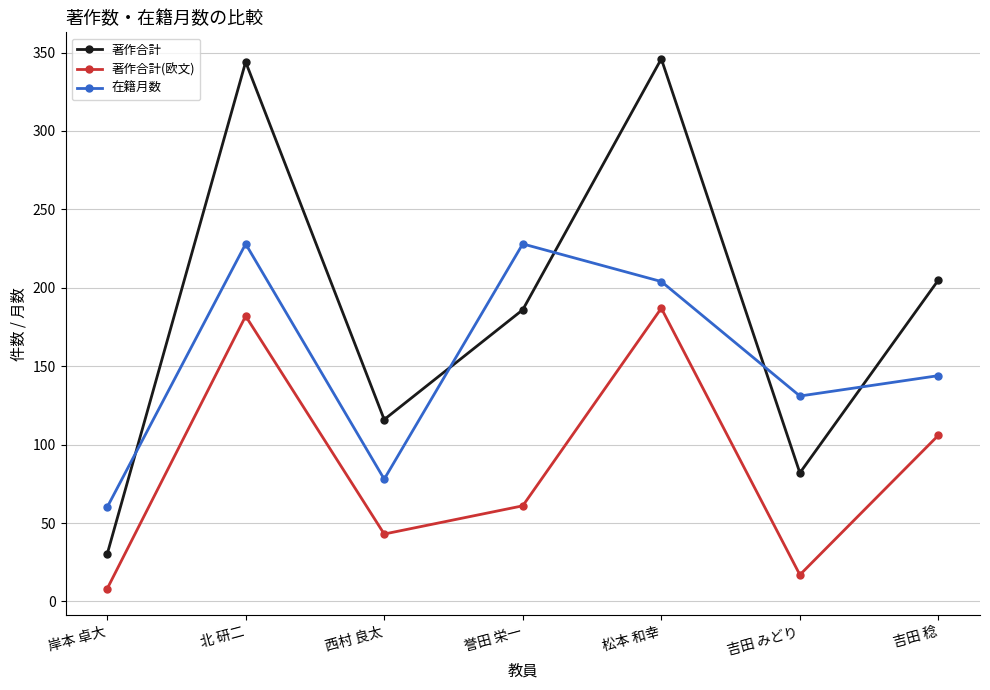

How many interior local valleys does the 在籍月数 series have?

2